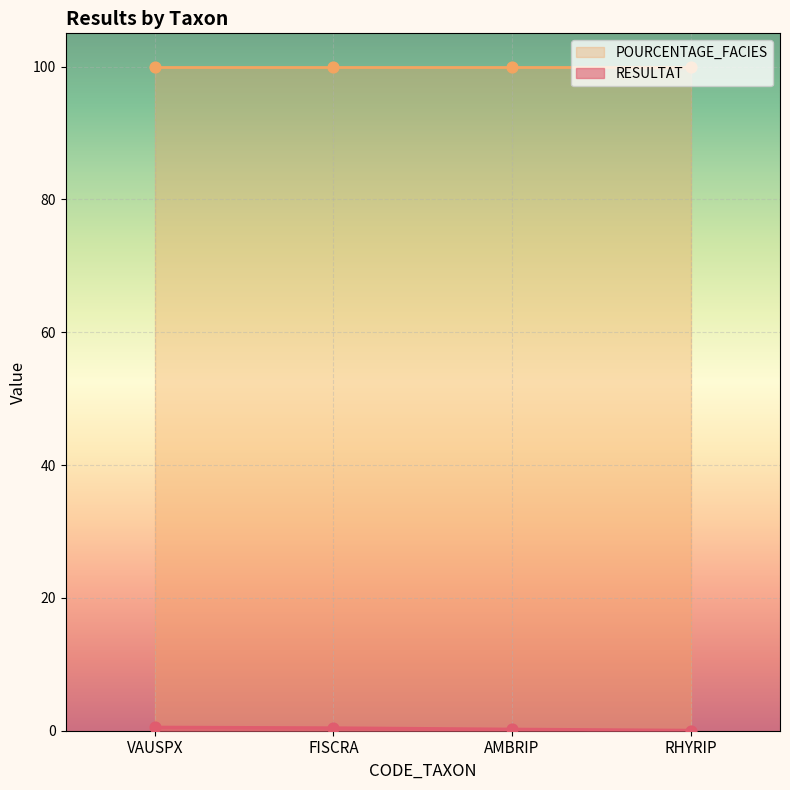

What is the change in value from FISCRA to AMBRIP?

-0.2